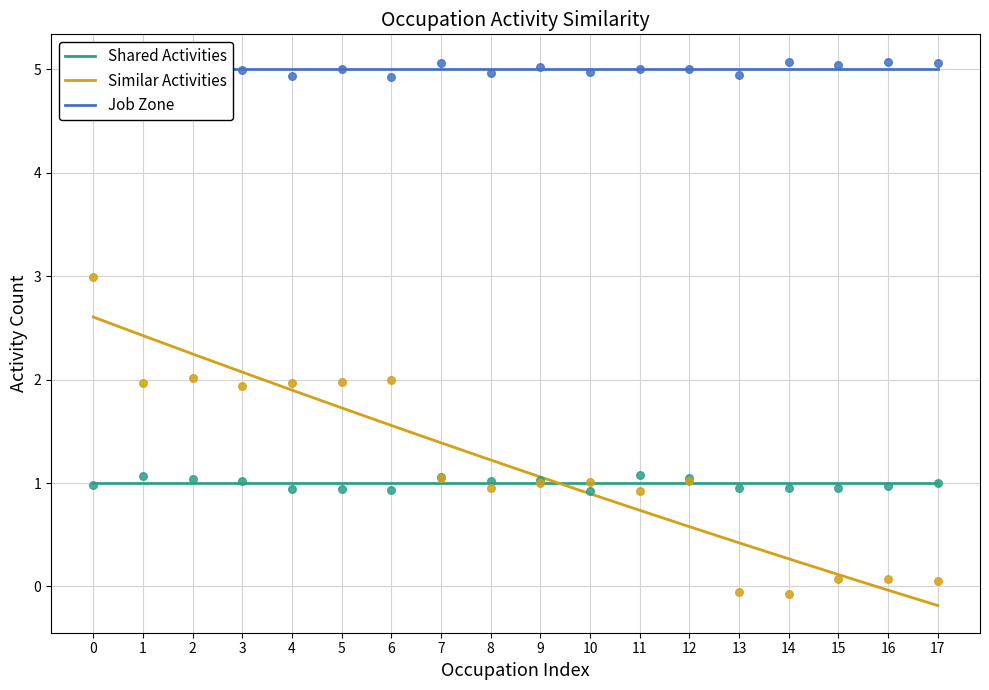

What is the highest value of the Similar Activities series?

2.6